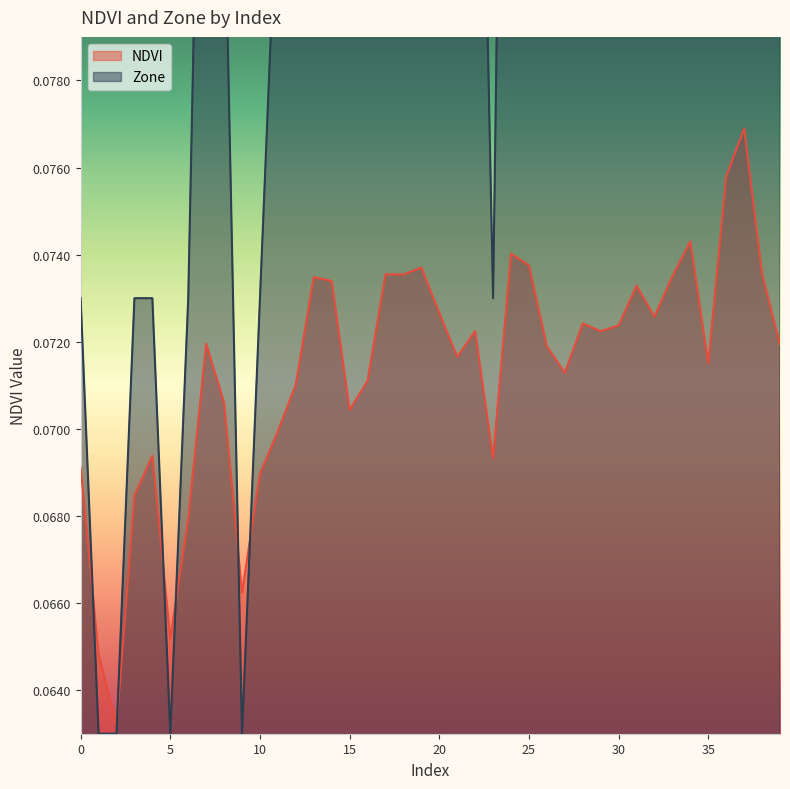

Is it true that NDVI equals 0.1 at 23?

False